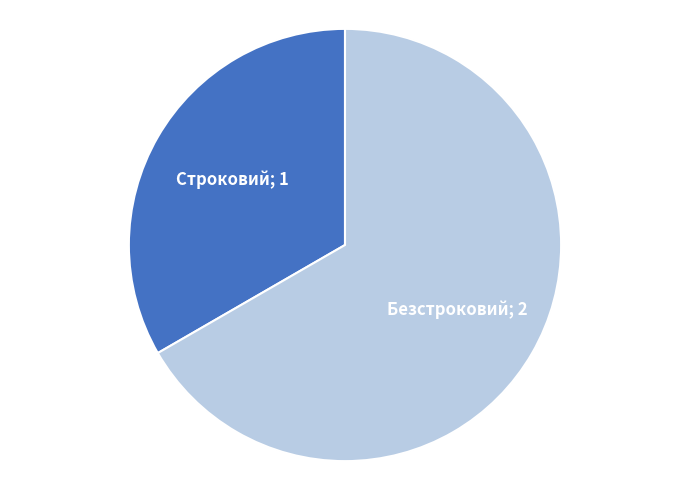

Is there a majority slice in this chart?

Yes